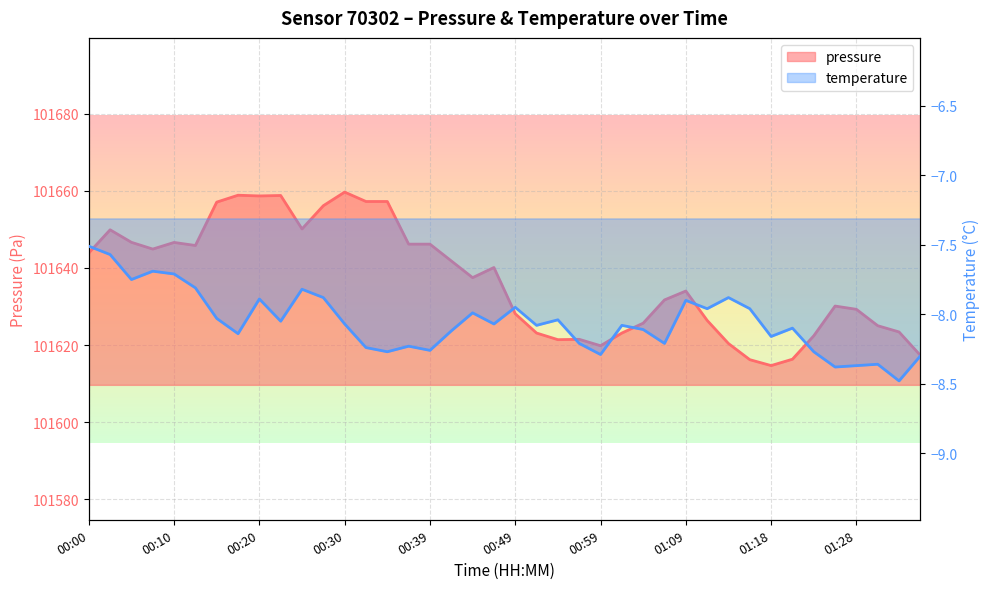

At how many categories does at least one series exceed 30096?

40